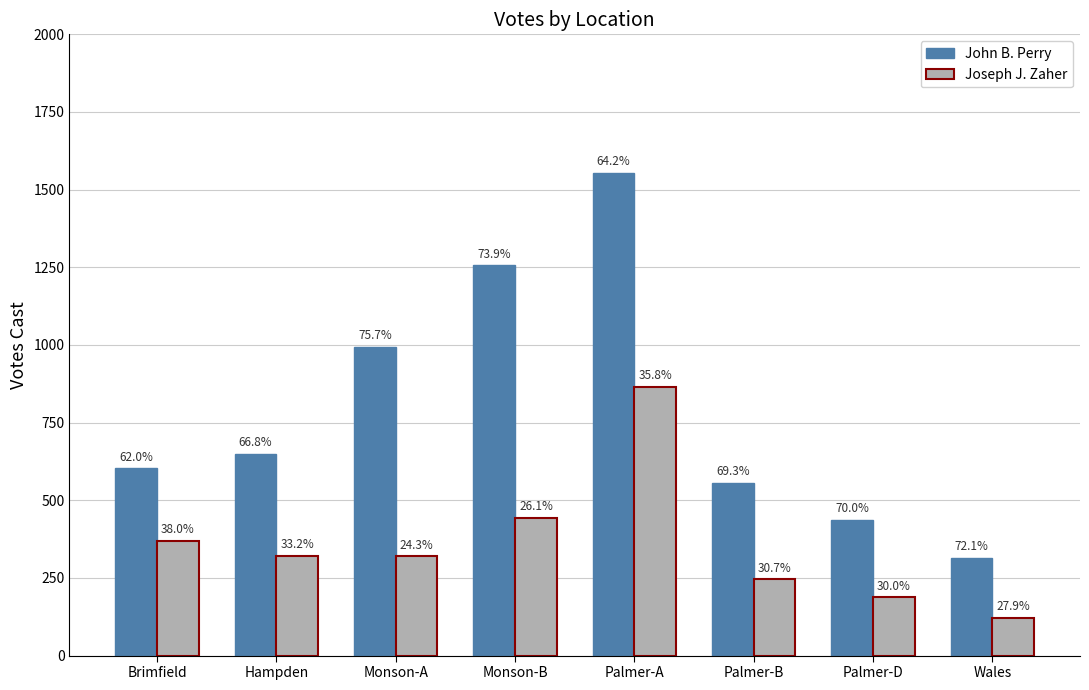

Reading left to right, transcribe all the data shown in this chart.

John B. Perry: Brimfield=603	Hampden=649	Monson-A=995	Monson-B=1256	Palmer-A=1554	Palmer-B=556	Palmer-D=438	Wales=315
Joseph J. Zaher: Brimfield=370	Hampden=322	Monson-A=320	Monson-B=443	Palmer-A=866	Palmer-B=246	Palmer-D=188	Wales=122